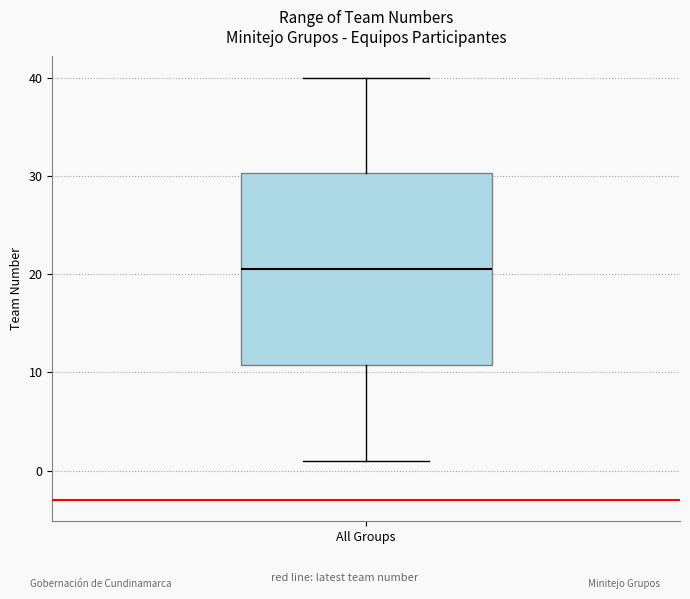

Where is the upper edge of the box for All Groups on the y-axis? The values are not printed on the chart, so give them approximately, as read against the axis.

30